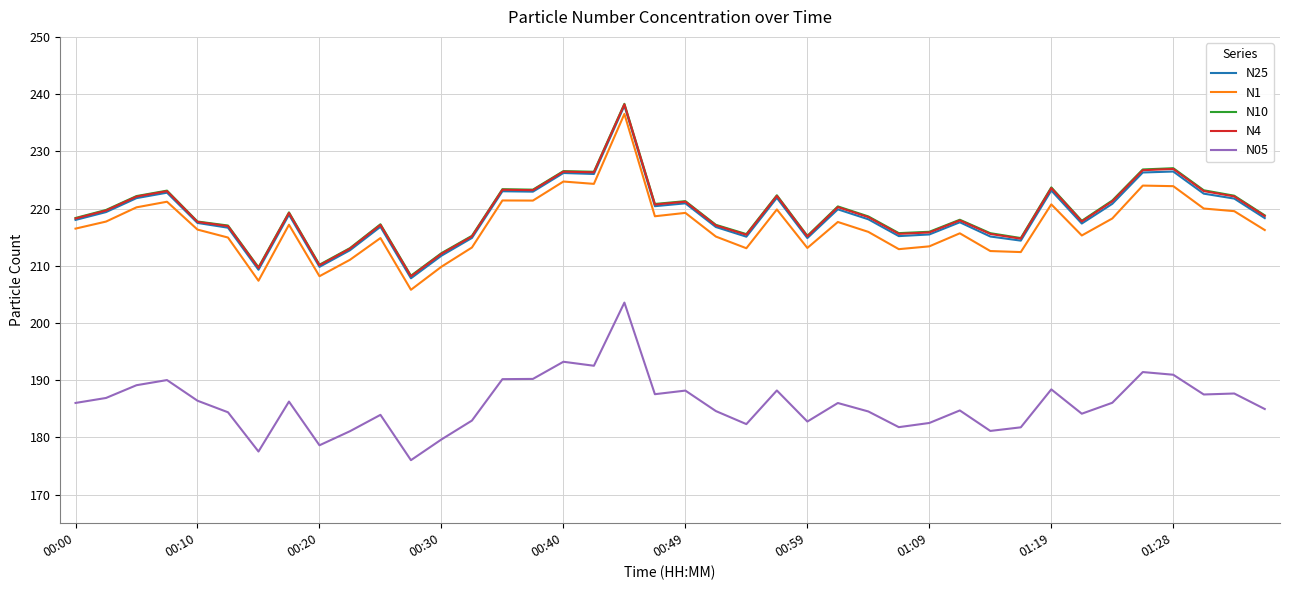

How many lines are shown in the chart?

5